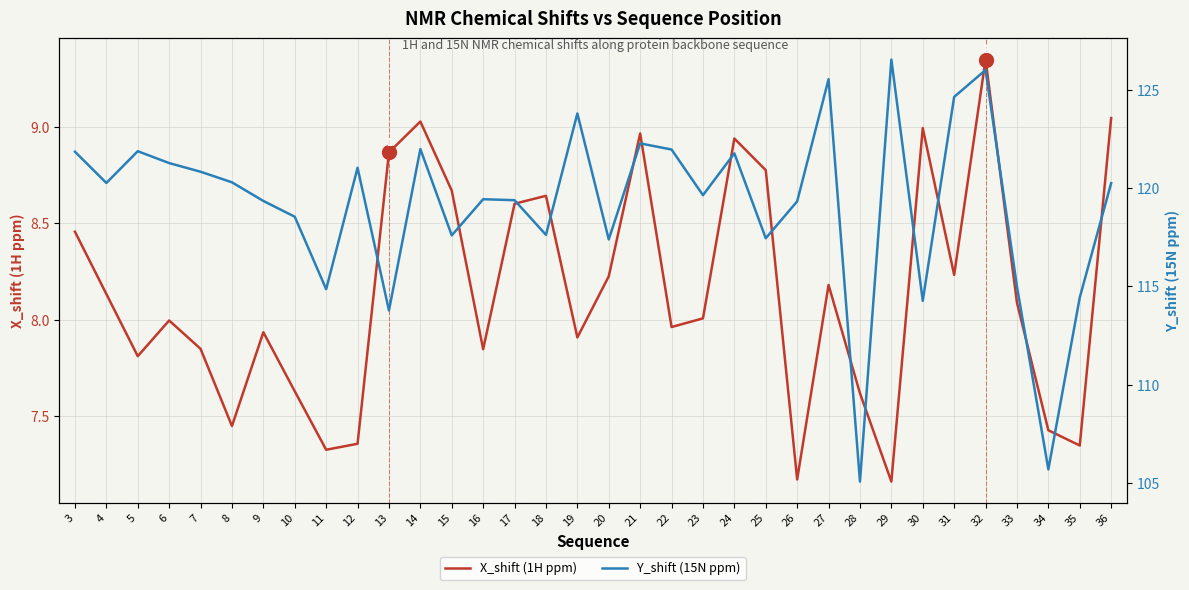

Reading left to right, what are all the values shown in this chart?

X_shift (1H ppm): 3=8.5	4=8.1	5=7.8	6=8.0	7=7.8	8=7.4	9=7.9	10=7.6	11=7.3	12=7.4	13=8.9	14=9.0	15=8.7	16=7.8	17=8.6	18=8.6	19=7.9	20=8.2	21=9.0	22=8.0	23=8.0	24=8.9	25=8.8	26=7.2	27=8.2	28=7.6	29=7.2	30=9.0	31=8.2	32=9.3	33=8.1	34=7.4	35=7.3	36=9.0
Y_shift (15N ppm): 3=121.8	4=120.3	5=121.9	6=121.3	7=120.8	8=120.3	9=119.3	10=118.5	11=114.9	12=121.0	13=113.8	14=122.0	15=117.6	16=119.4	17=119.4	18=117.6	19=123.8	20=117.4	21=122.3	22=122.0	23=119.6	24=121.8	25=117.4	26=119.3	27=125.5	28=105.1	29=126.5	30=114.3	31=124.6	32=126.0	33=115.0	34=105.7	35=114.4	36=120.2